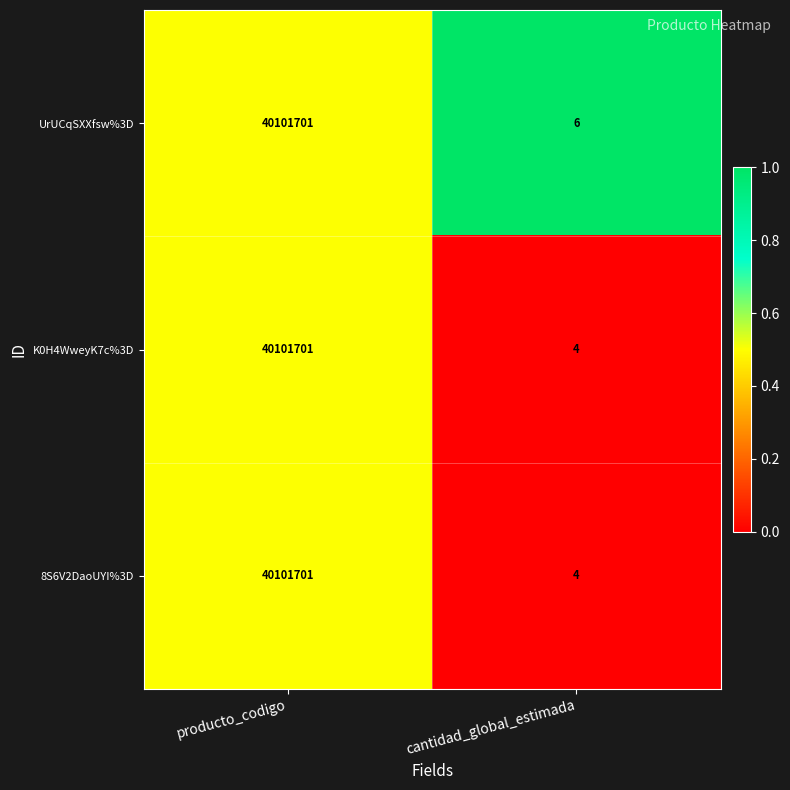

What value does the 8S6V2DaoUYI%3D series have at producto_codigo, to the nearest 100?

40101700